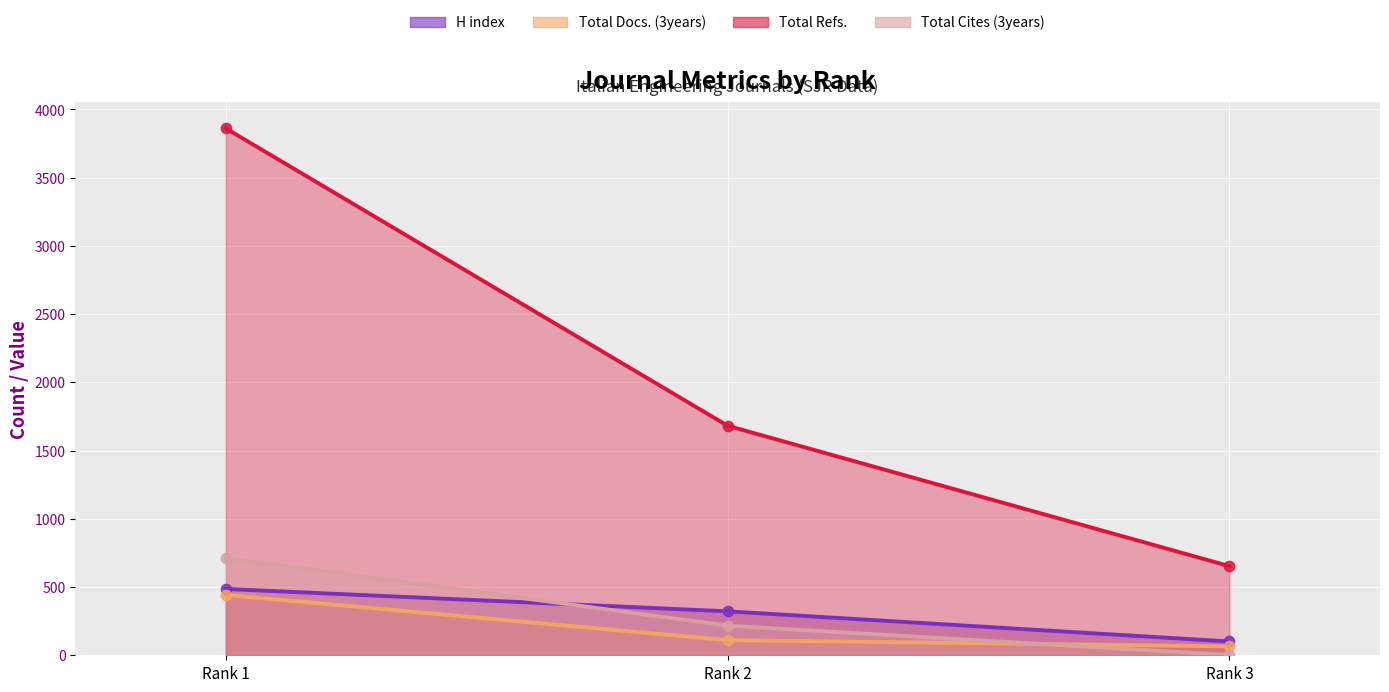

What are all the series names shown in the legend?

H index, Total Docs. (3years), Total Refs., Total Cites (3years)